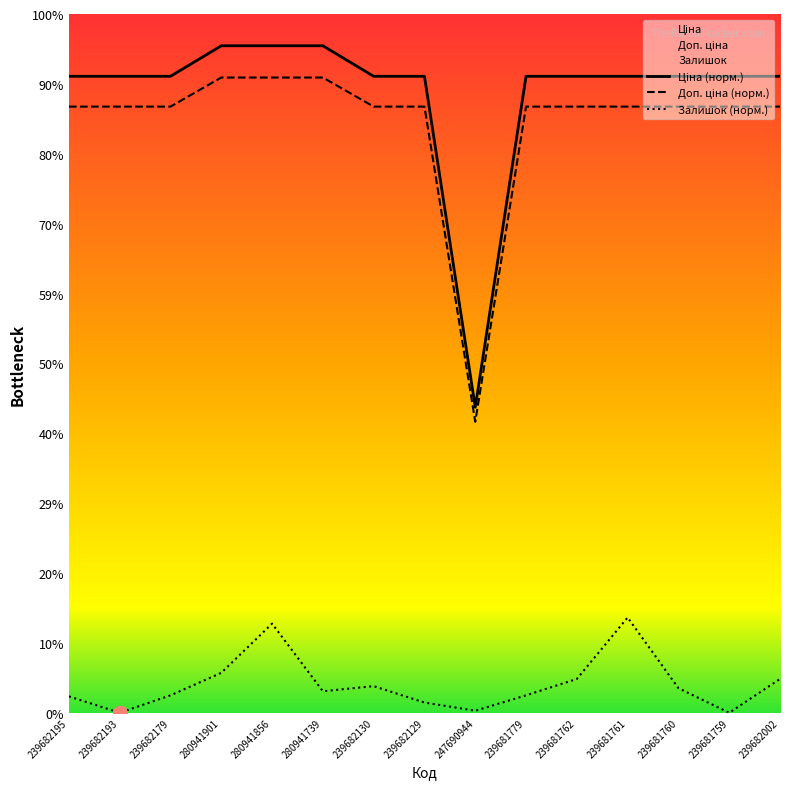

What is the sum of the Ціна values at 247690944 and 239681779?

11556.0